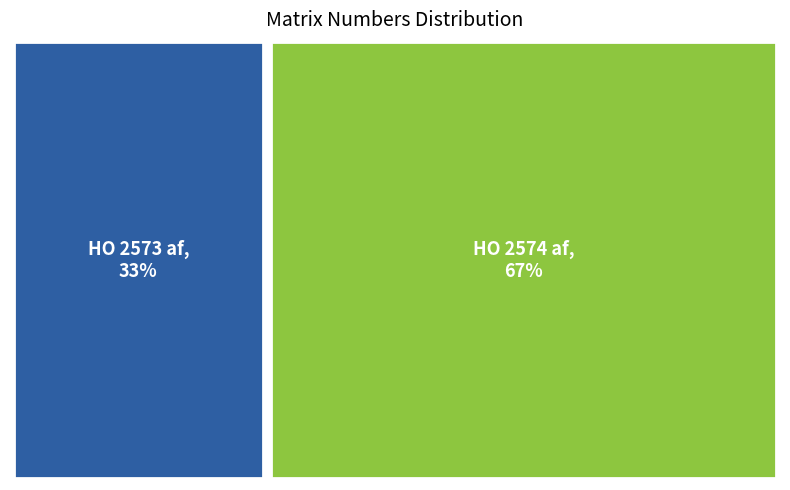

True or false: HO 2573 af accounts for 24% of the total.

False